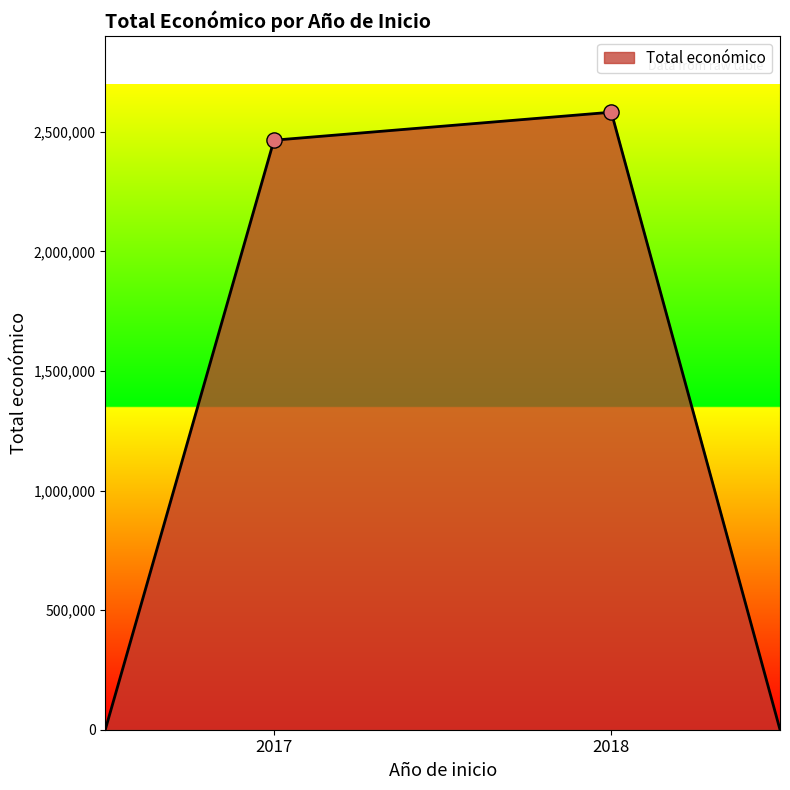

What is the greatest value displayed?

2581578